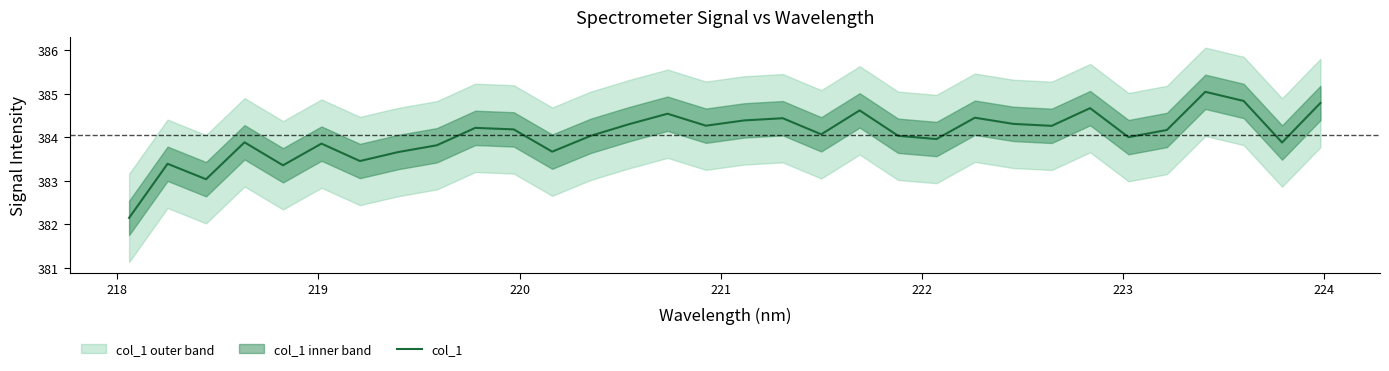

What is the highest value of the col_1 series?

385.0